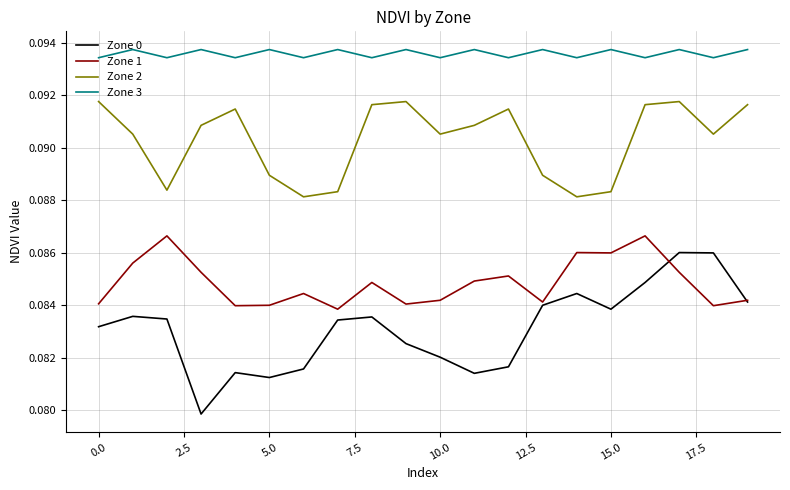

What is the sum of all Zone 0 values?

1.7